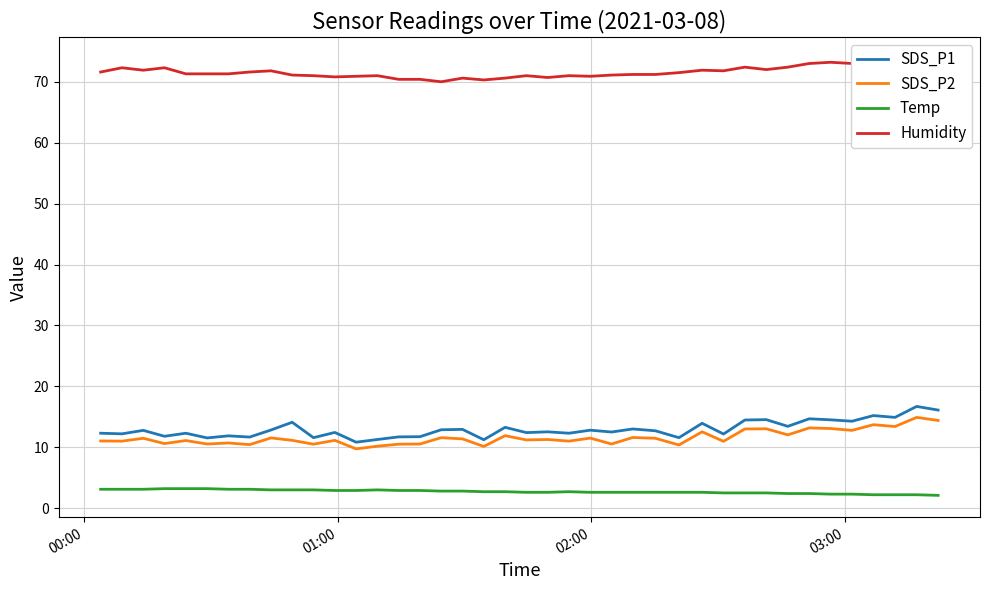

True or false: SDS_P1 has more than 2 points higher than both neighbors.

True